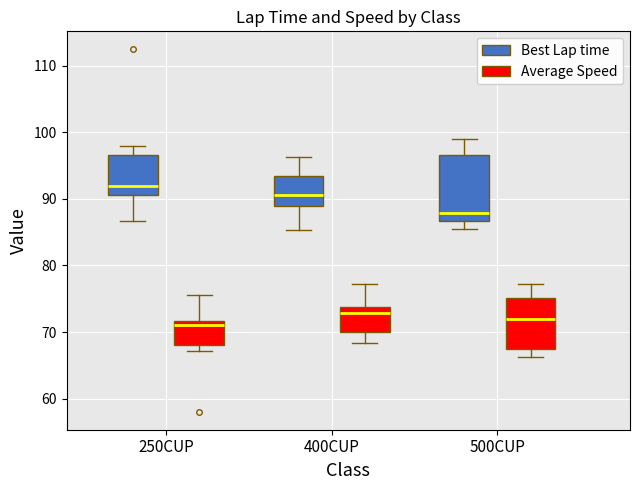

Reading left to right, transcribe this box plot: for each box, give where its median line is, the range the box spans, and where its two whiskers end, as read against the y-axis. The values are not printed on the chart, so give them approximately, as read against the axis.

250CUP (Best Lap time): median 92, box 91 to 97, whiskers 87 to 98
250CUP (Average Speed): median 71, box 68 to 72, whiskers 67 to 76
400CUP (Best Lap time): median 91, box 89 to 94, whiskers 85 to 96
400CUP (Average Speed): median 73, box 70 to 74, whiskers 68 to 77
500CUP (Best Lap time): median 88, box 87 to 97, whiskers 86 to 99
500CUP (Average Speed): median 72, box 67 to 75, whiskers 66 to 77